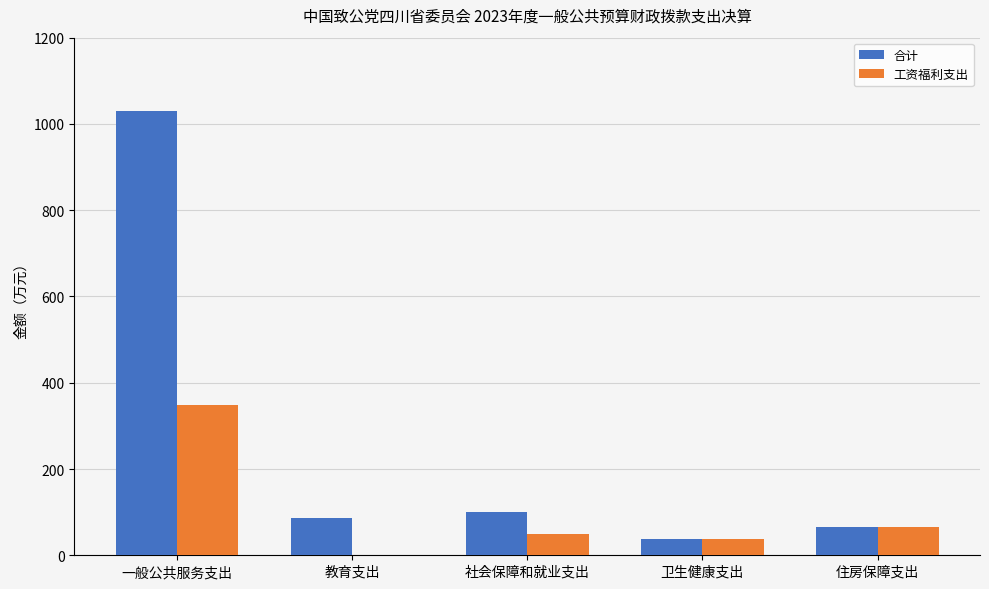

Which category has the highest value in the 合计 series?

一般公共服务支出